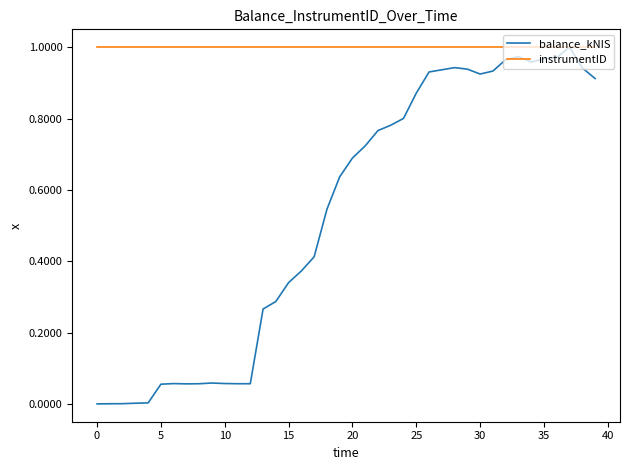

Rank the series by their average value, from highest to lowest.

instrumentID, balance_kNIS